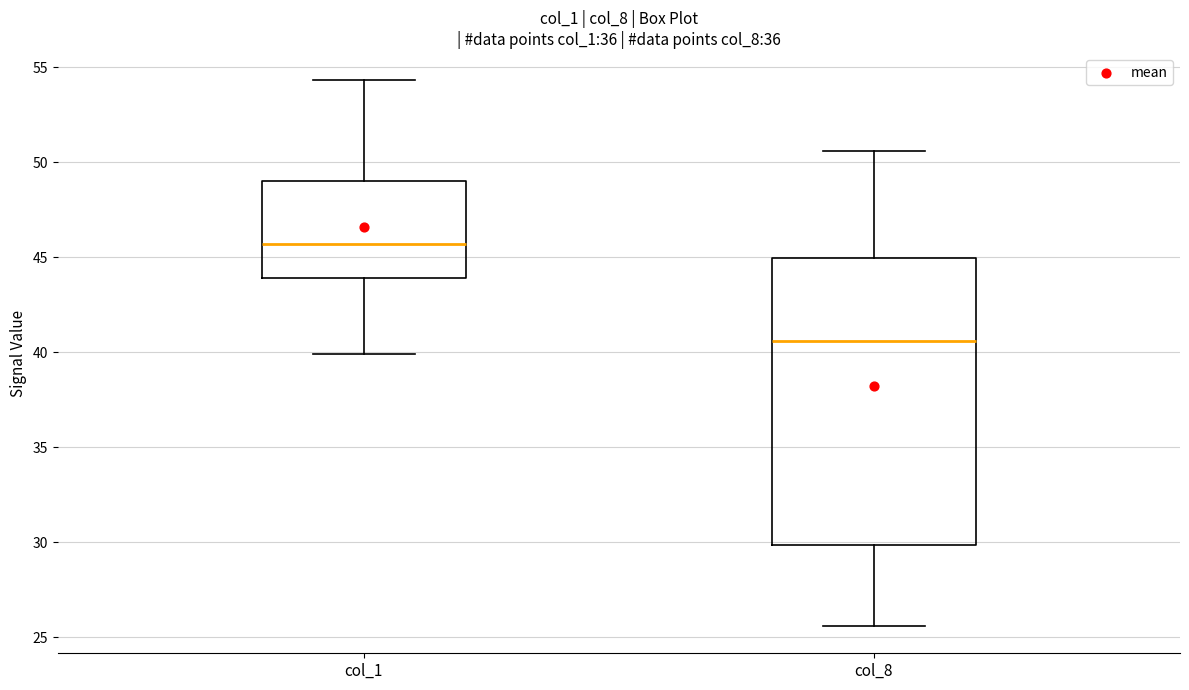

Where is the upper edge of the box for col_8 on the y-axis? The values are not printed on the chart, so give them approximately, as read against the axis.

45.0